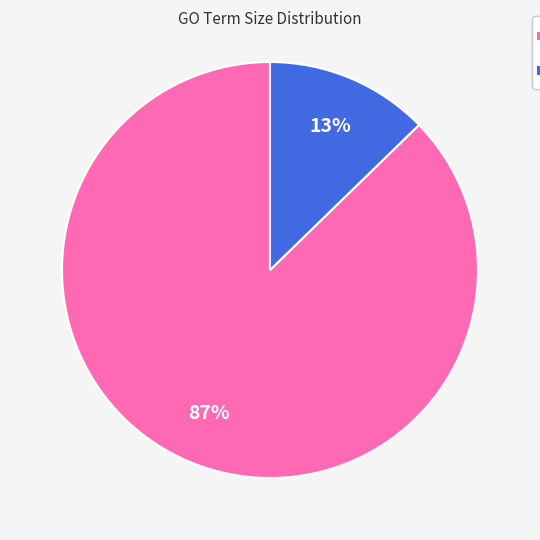

To the nearest percent, what is the average slice percentage?

50%